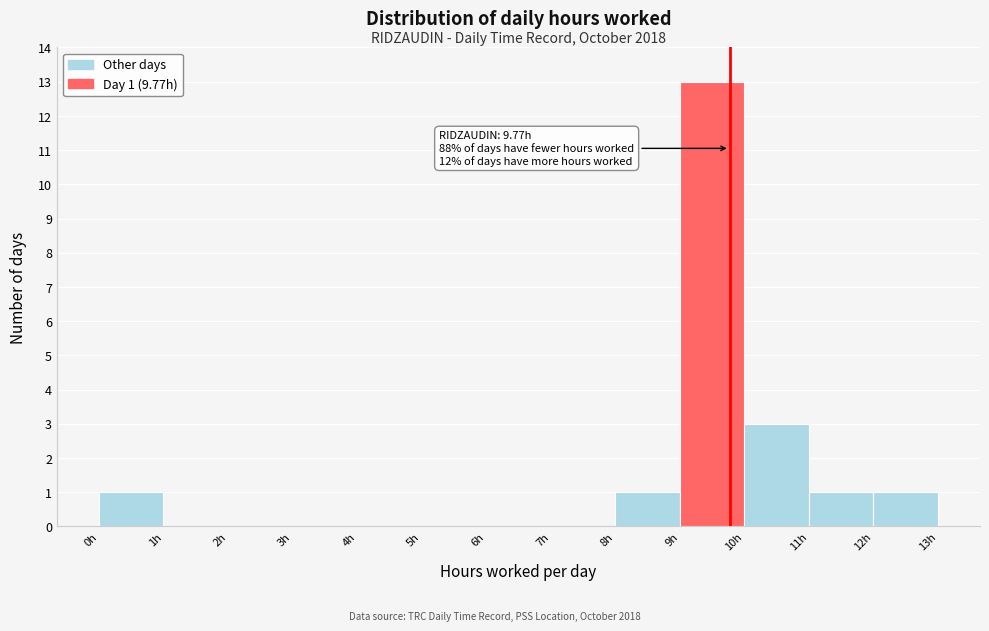

Over which range of the x-axis is the bar tallest?

9 to 10